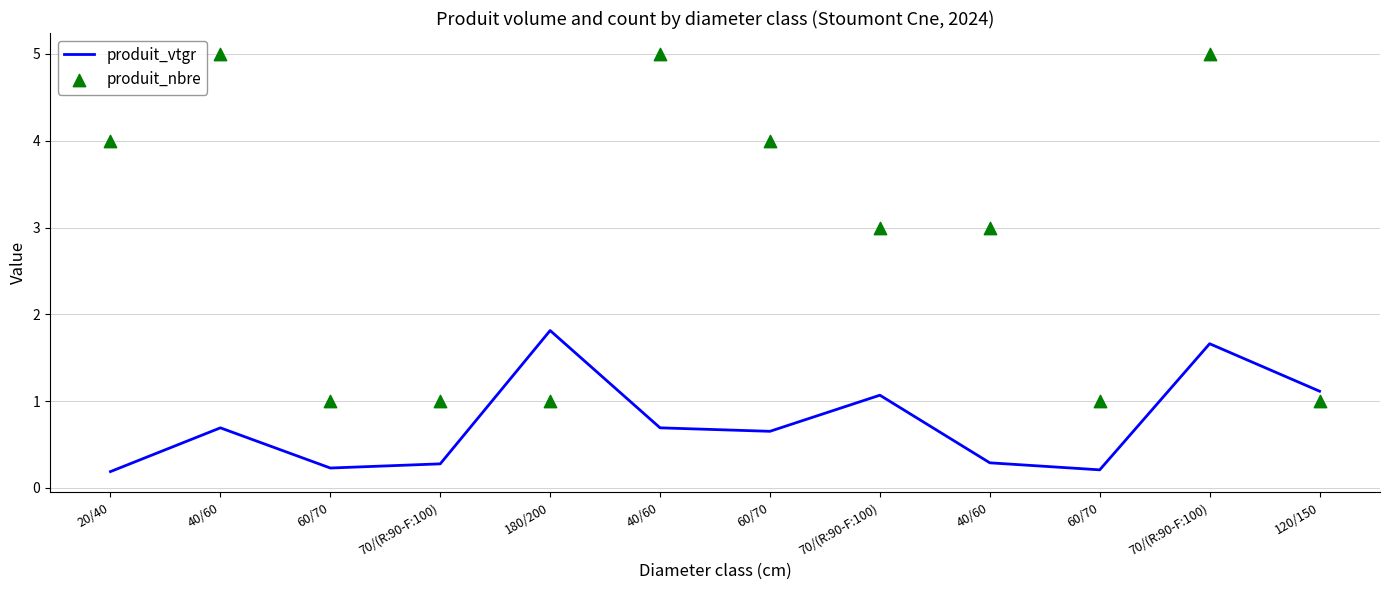

What is the total value across all series at 180/200?

2.8